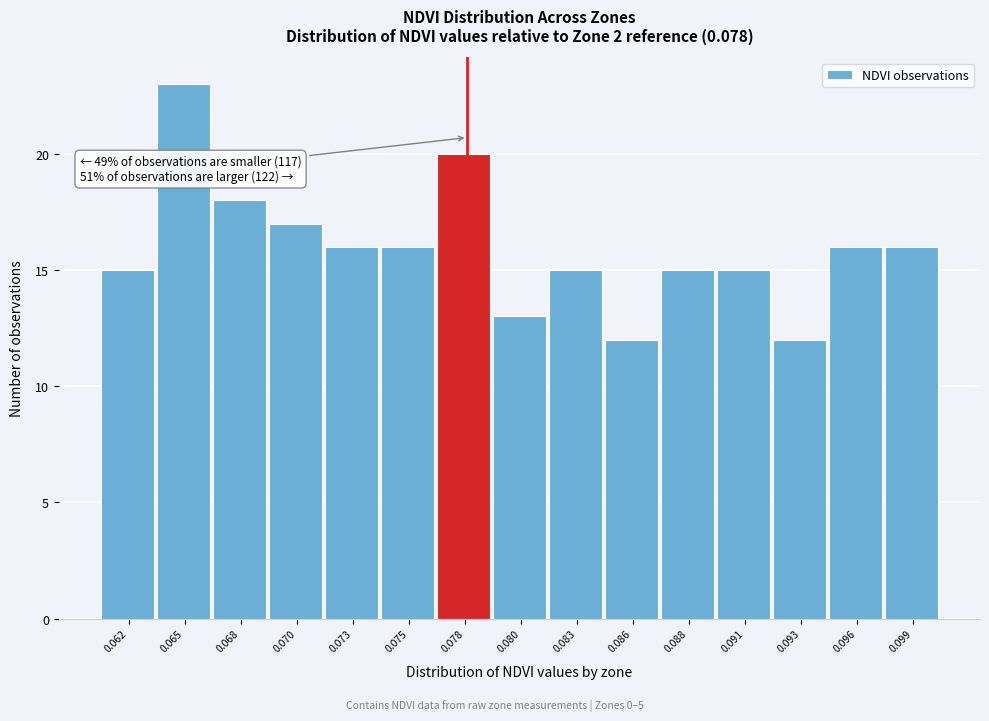

Reading right to left, what are all the values shown in this chart?

0.099=16	0.096=16	0.093=12	0.091=15	0.088=15	0.086=12	0.083=15	0.080=13	0.078=20	0.075=16	0.073=16	0.070=17	0.068=18	0.065=23	0.062=15